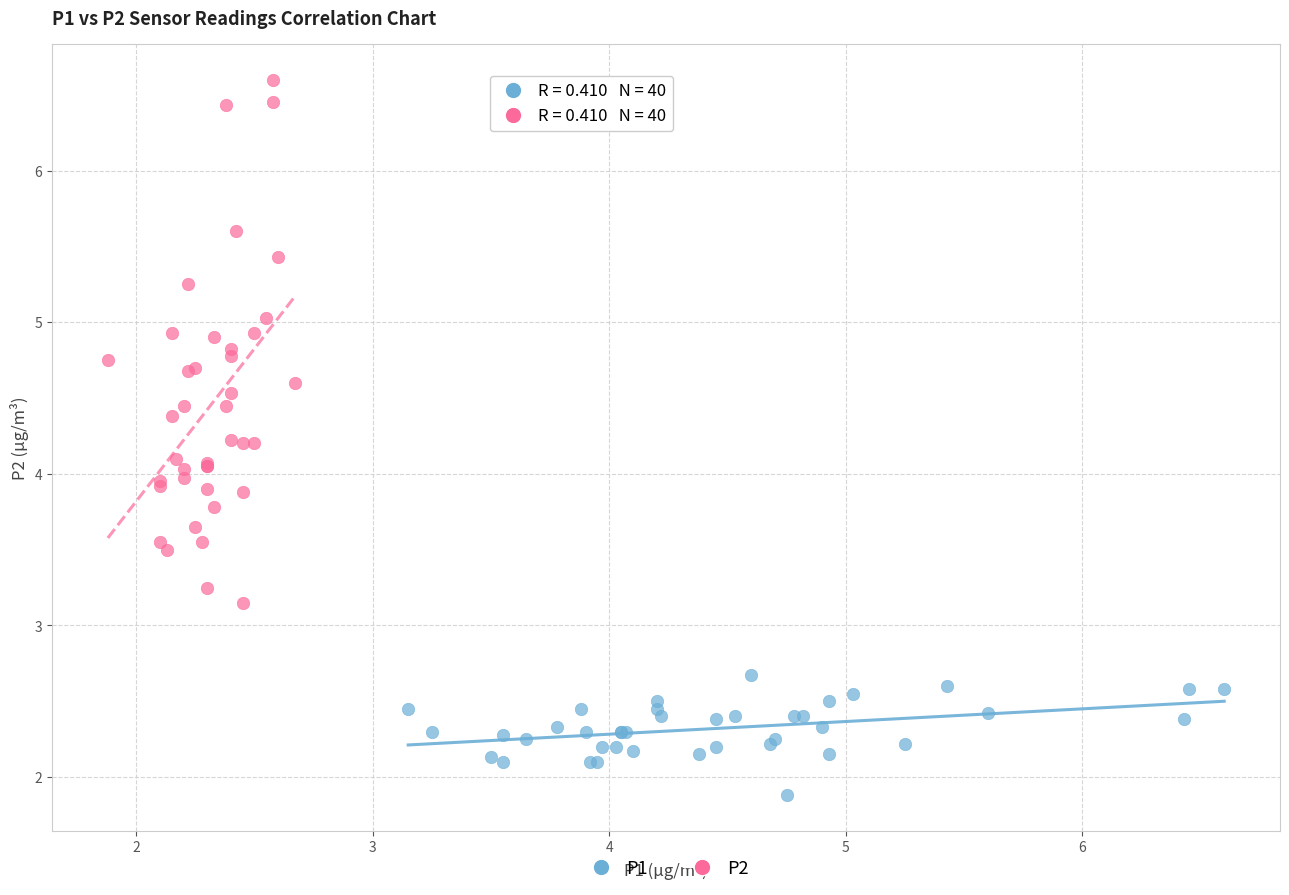

What are all the series names shown in the legend?

P1, P2